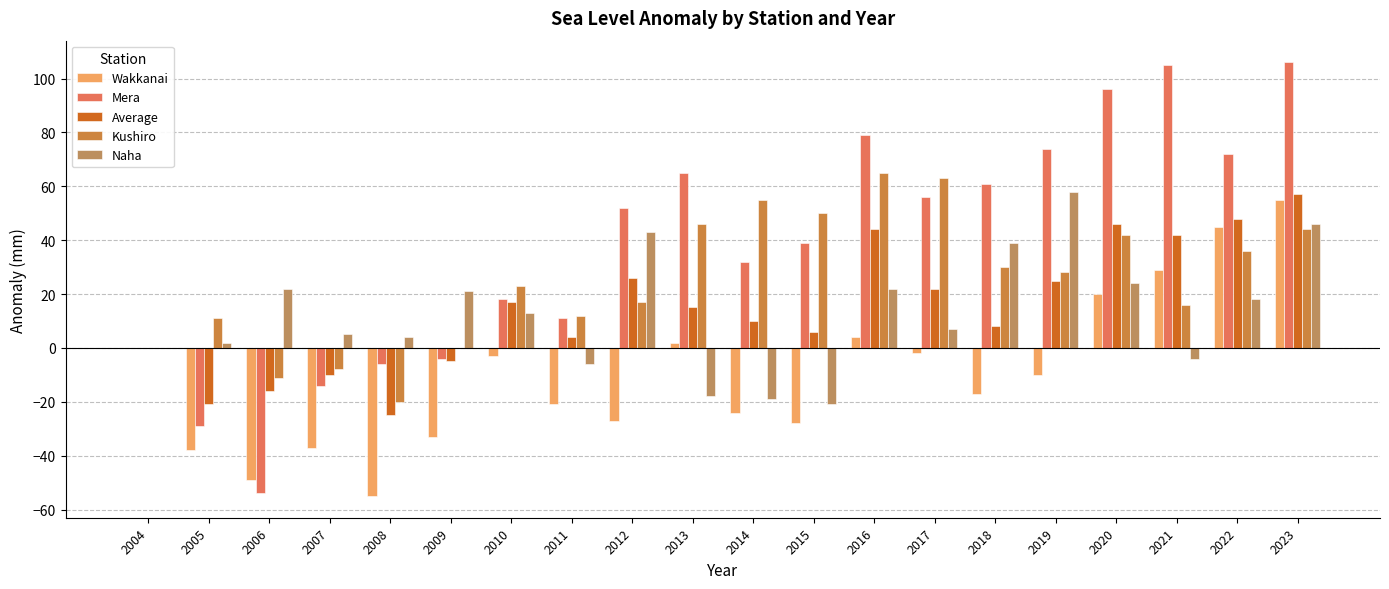

Which series changed the most between 2006 and 2022?

Mera